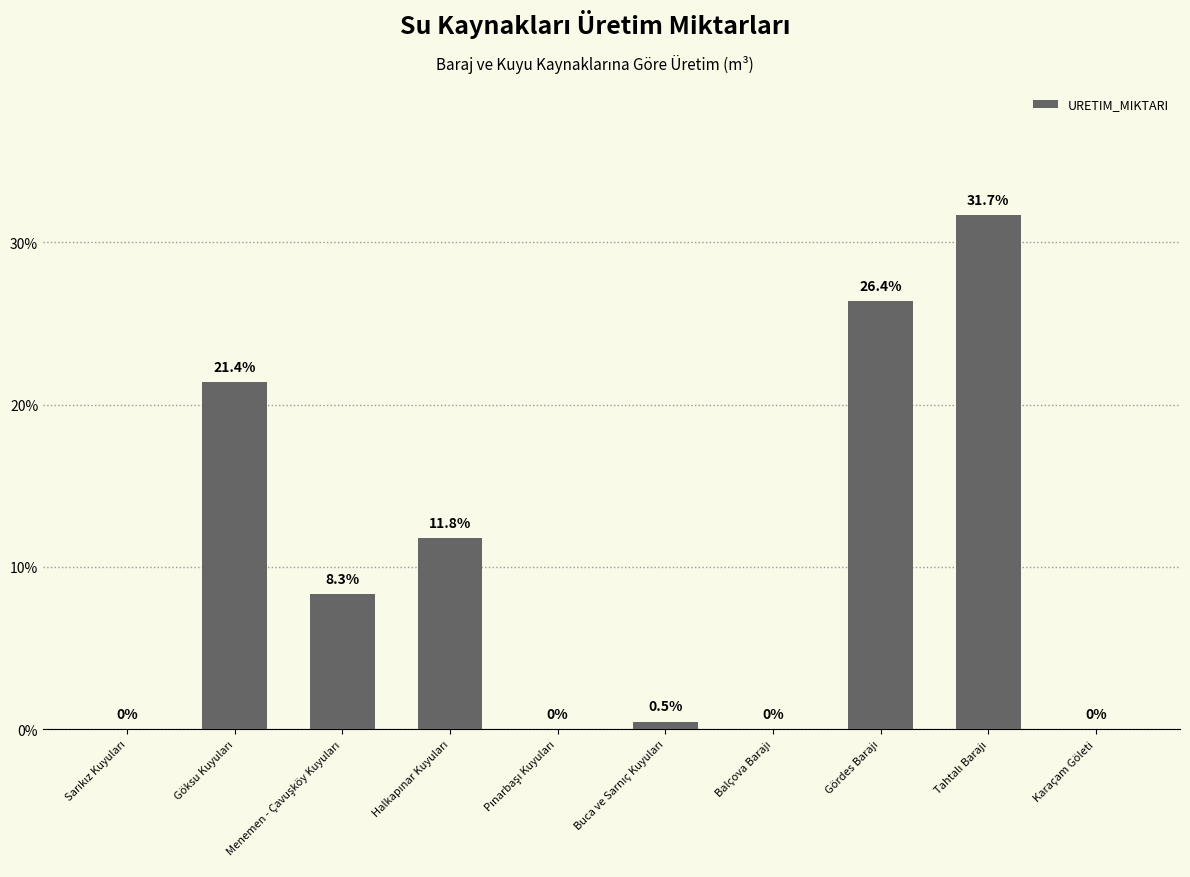

The value at Karaçam Göleti is -10.6. True or false?

False